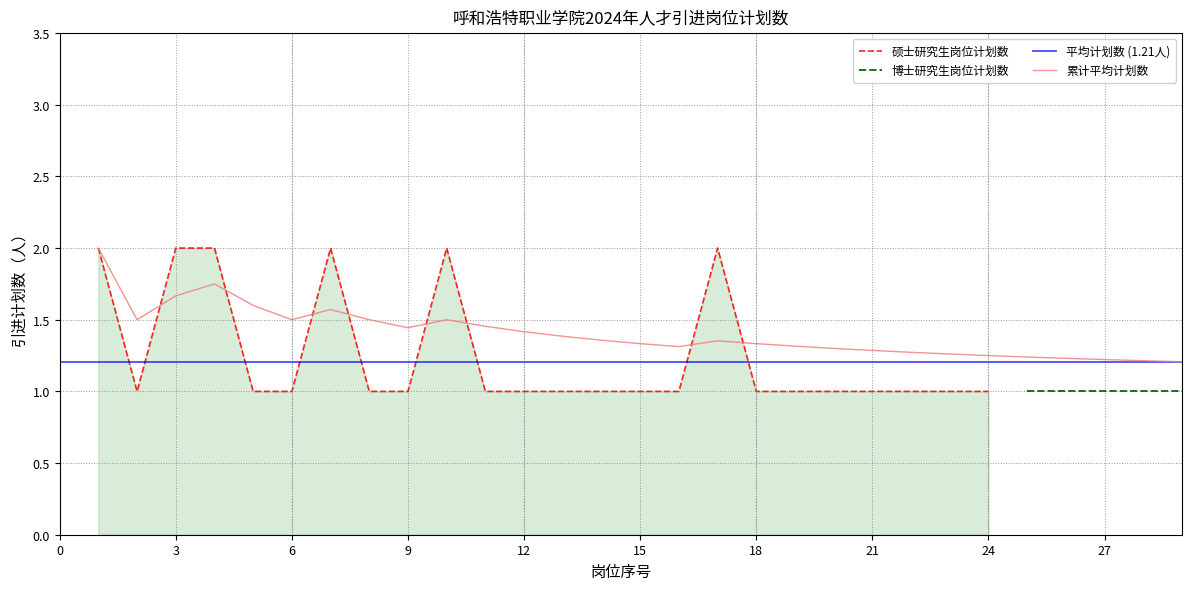

Reading left to right, what are all the values shown in this chart?

2	1	2	2	1	1	2	1	1	2	1	1	1	1	1	1	2	1	1	1	1	1	1	1